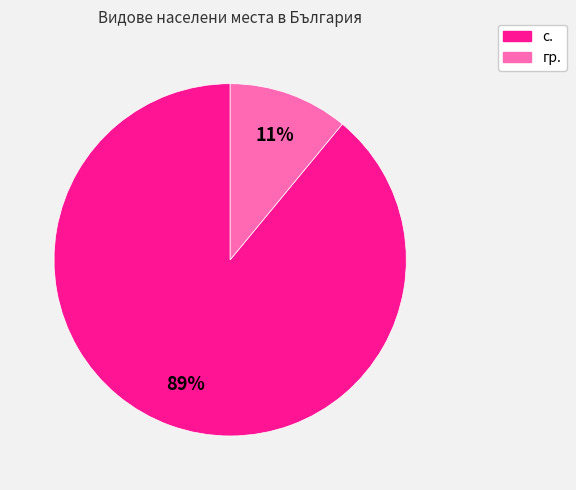

True or false: гр. accounts for 23% of the total.

False